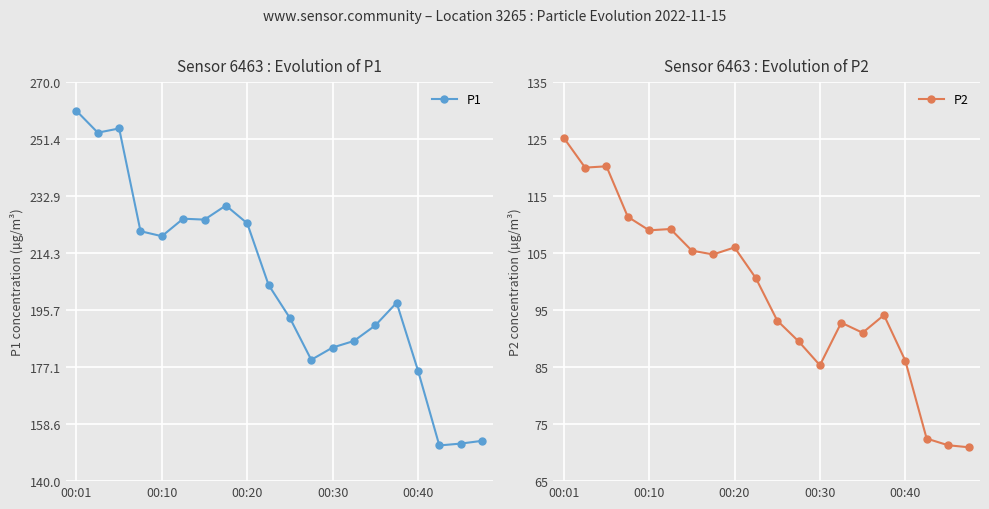

What is the maximum value for P1?

260.6